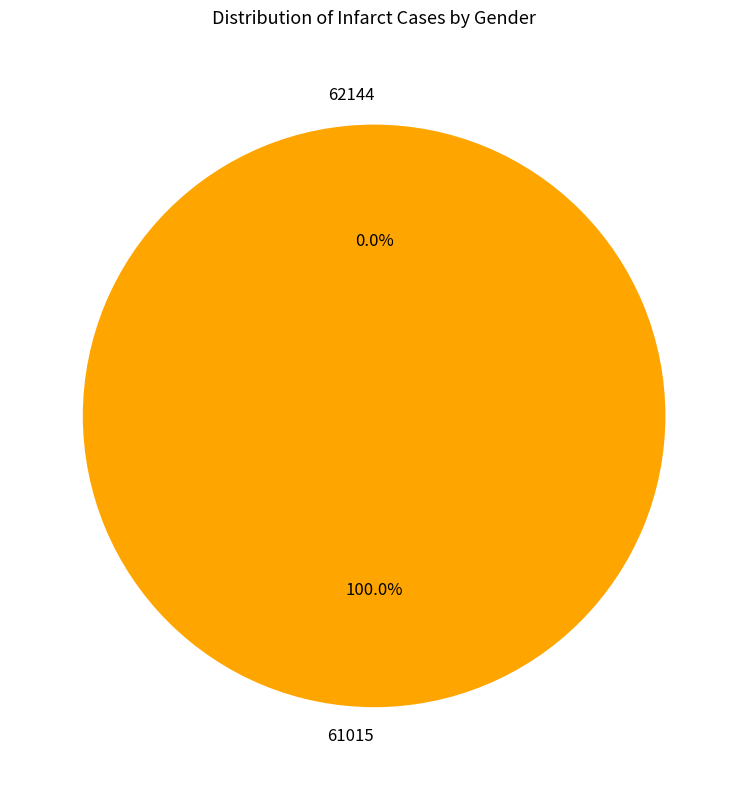

Is it true that 62144 is 0% of the pie?

True